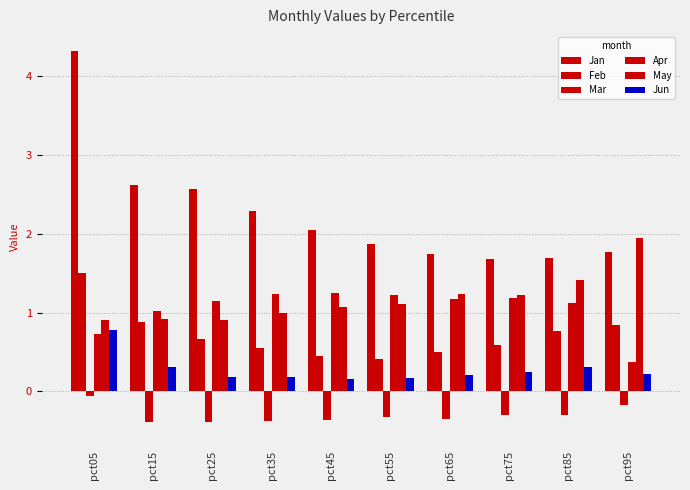

Does the chart contain stacked bars?

No